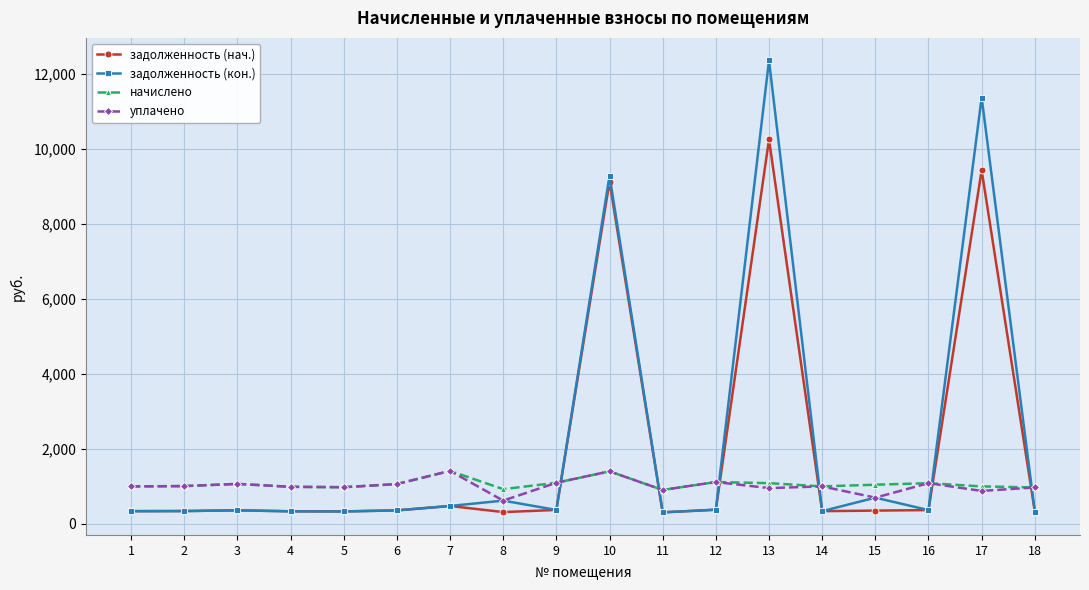

True or false: начислено and задолженность (нач.) intersect in this chart.

True